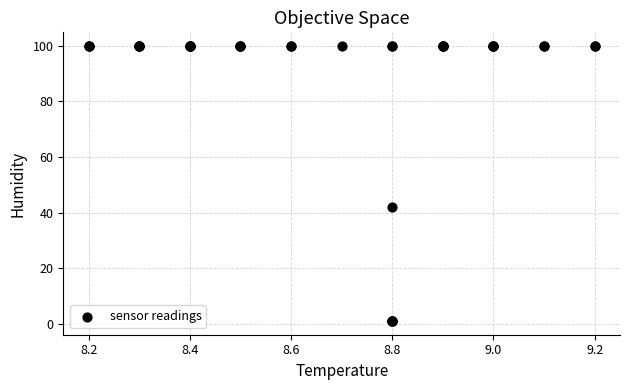

What Y value in the scatter plot is closest to 50?

42.0